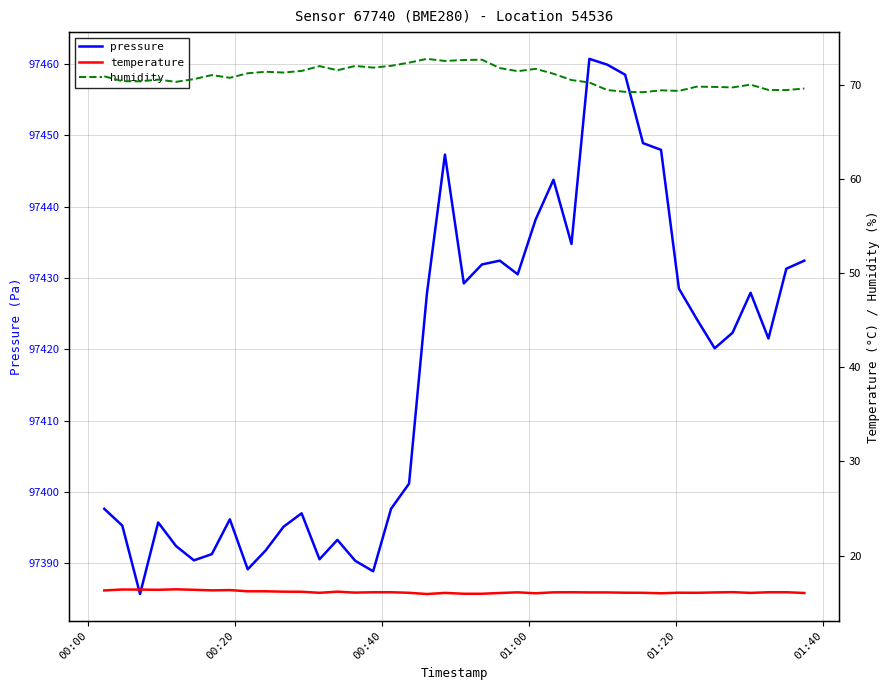

How many interior local valleys does the humidity series have?

12